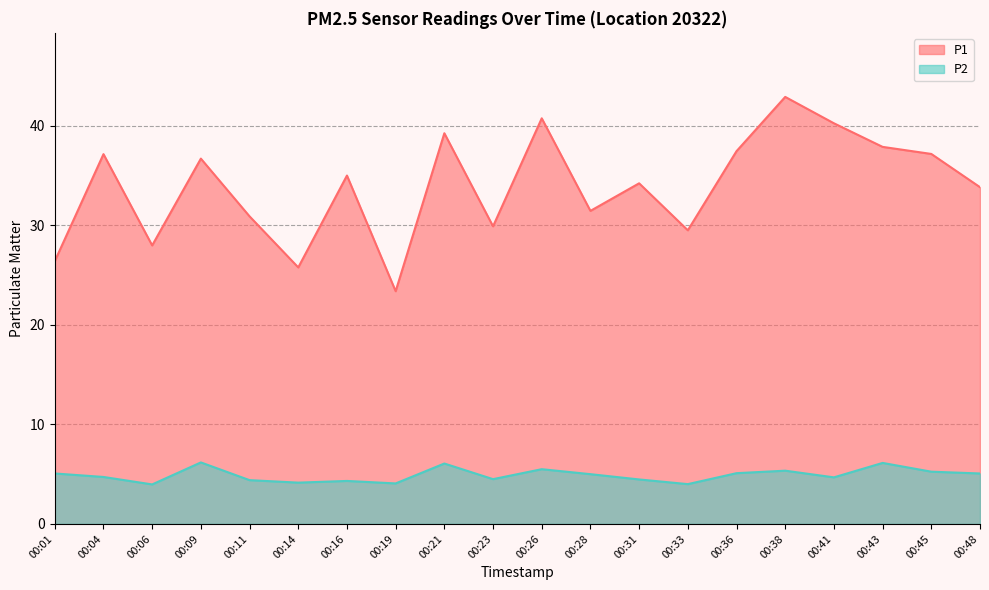

What is the value of the P2 point at the 13th from the left?

4.5